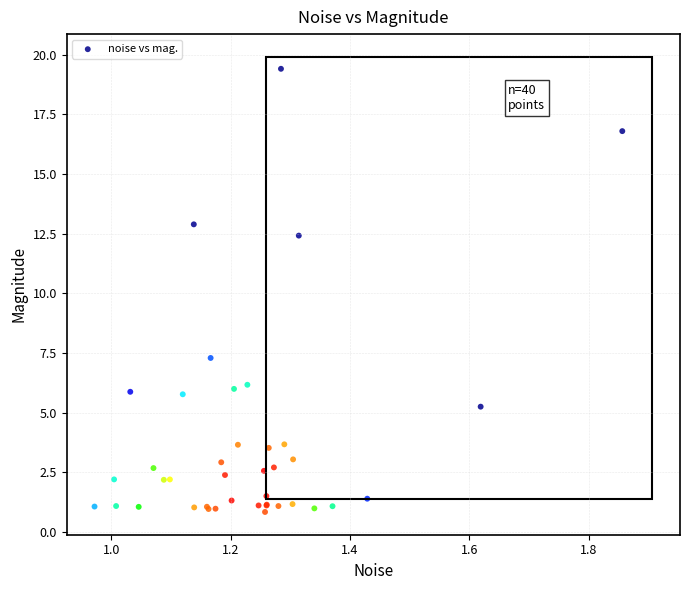

What Y value in the scatter plot is closest to 10?

12.4